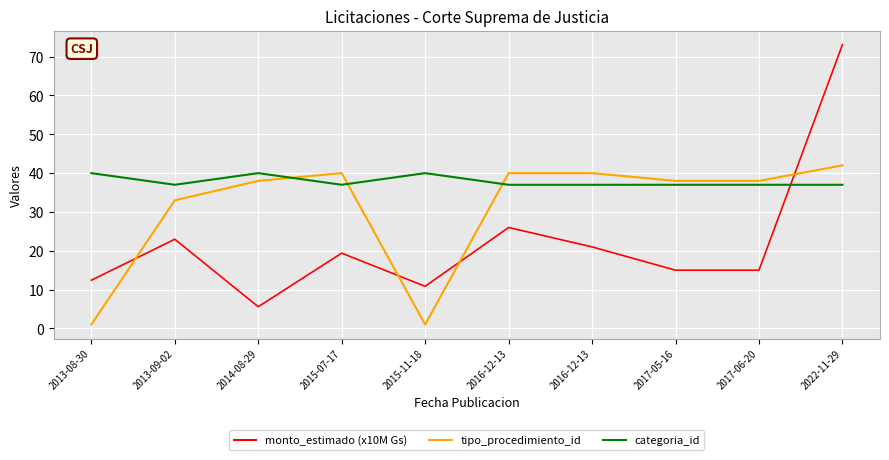

What is the sum of the monto_estimado (x10M Gs) values at 2015-07-17 and 2013-08-30?

31.8